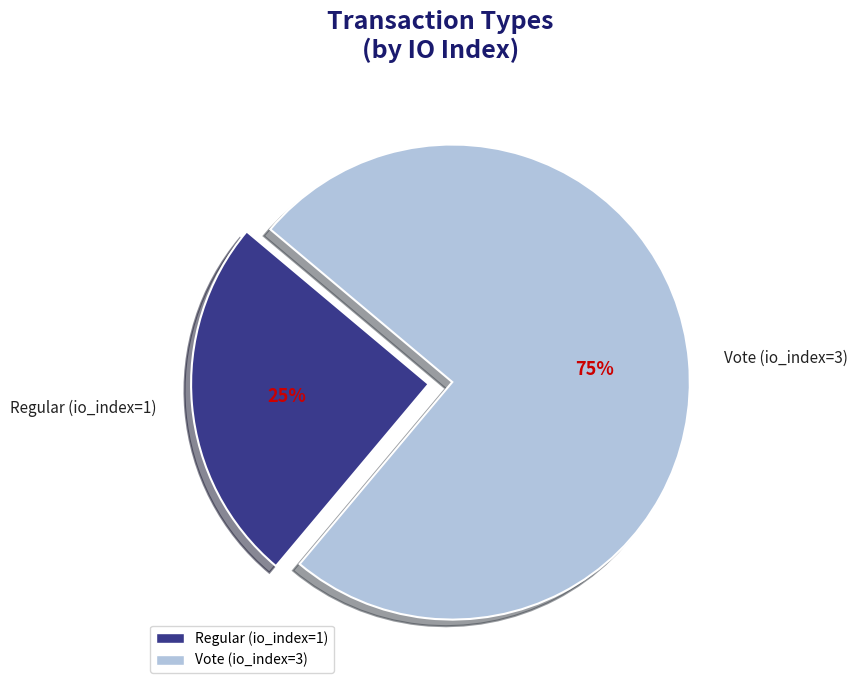

How many segments does this pie chart have?

2